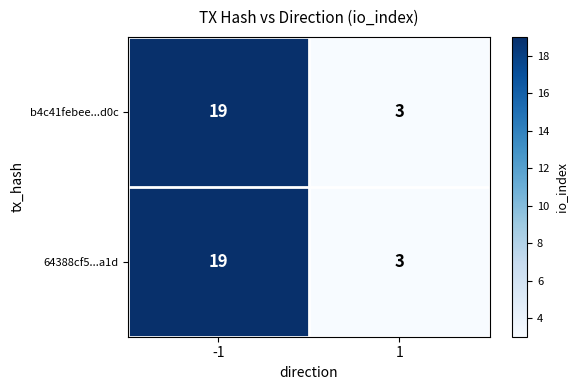

What is the total value across all series at -1?

38